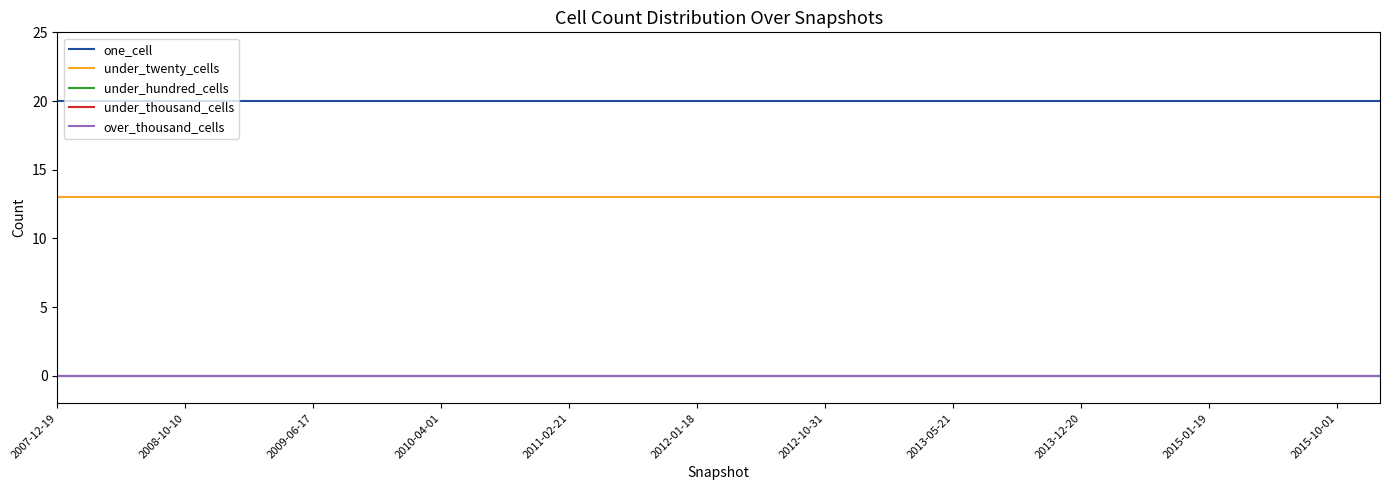

True or false: under_twenty_cells has more than 2 points higher than both neighbors.

False